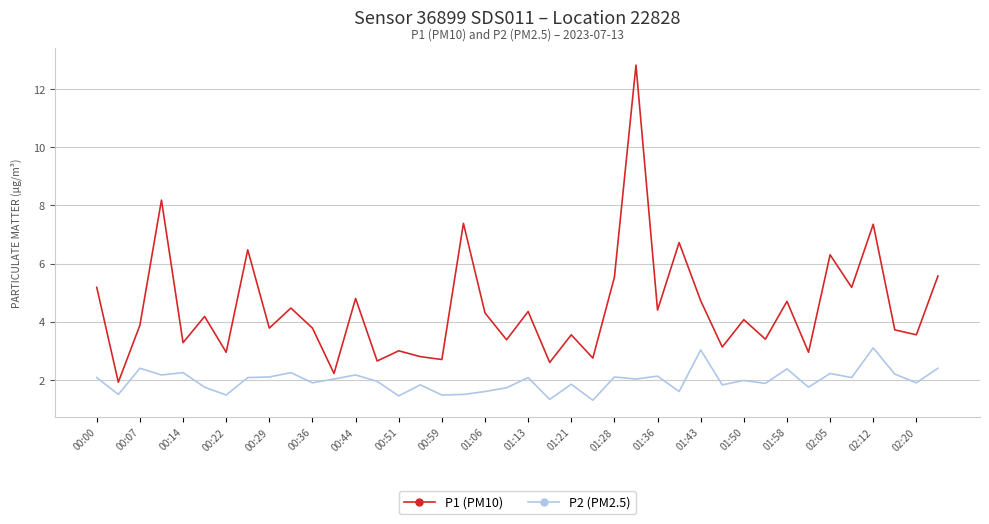

What is the greatest value displayed?

12.8